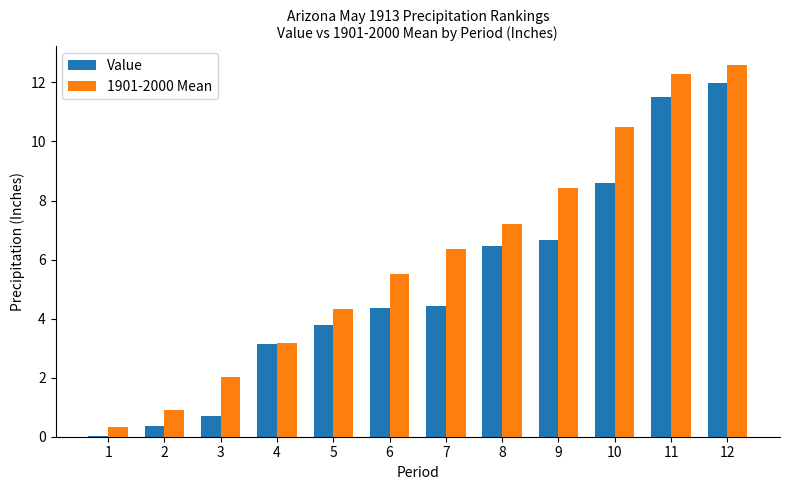

At which label is Value closest to 6?

8